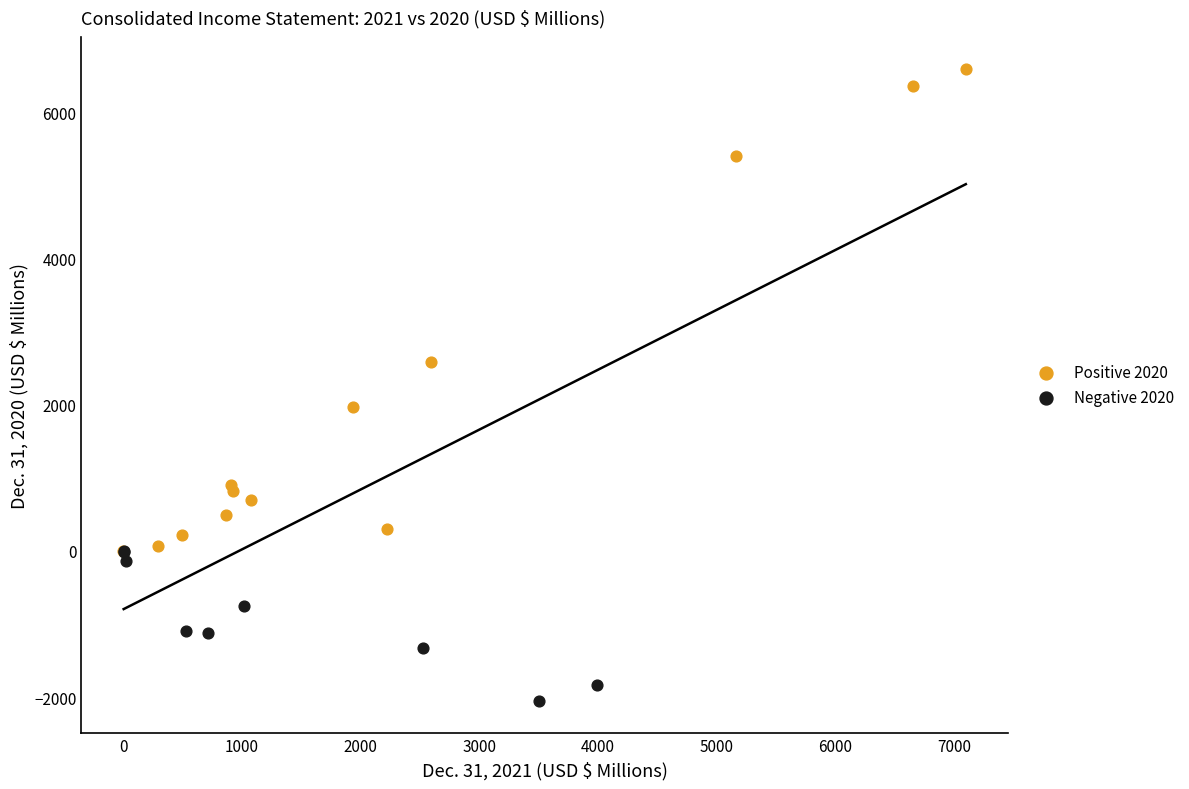

Which series reaches the minimum Y coordinate?

Negative 2020